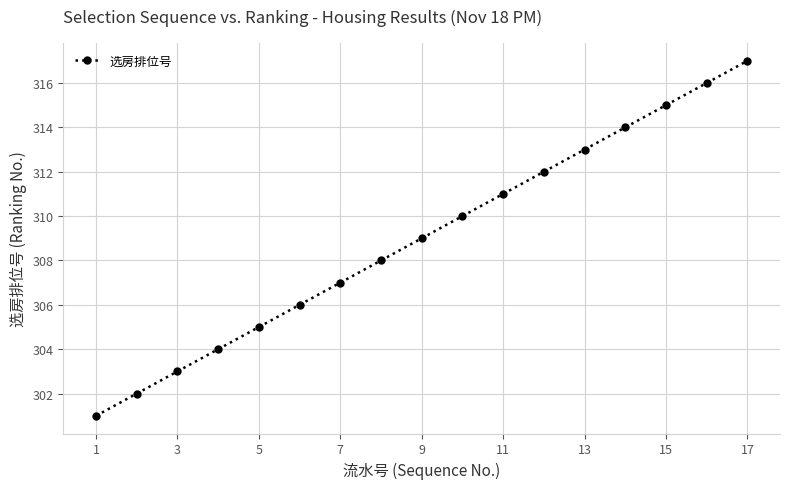

Reading left to right, extract all data points from this chart.

301	302	303	304	305	306	307	308	309	310	311	312	313	314	315	316	317